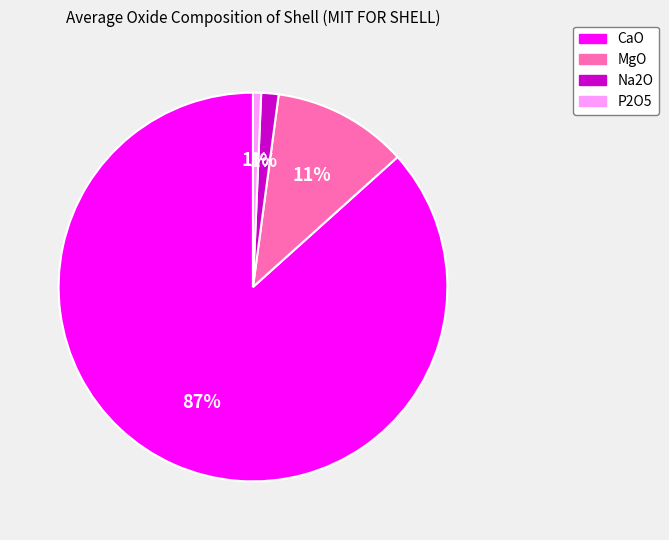

Is the sum of P2O5 and CaO greater than half?

Yes